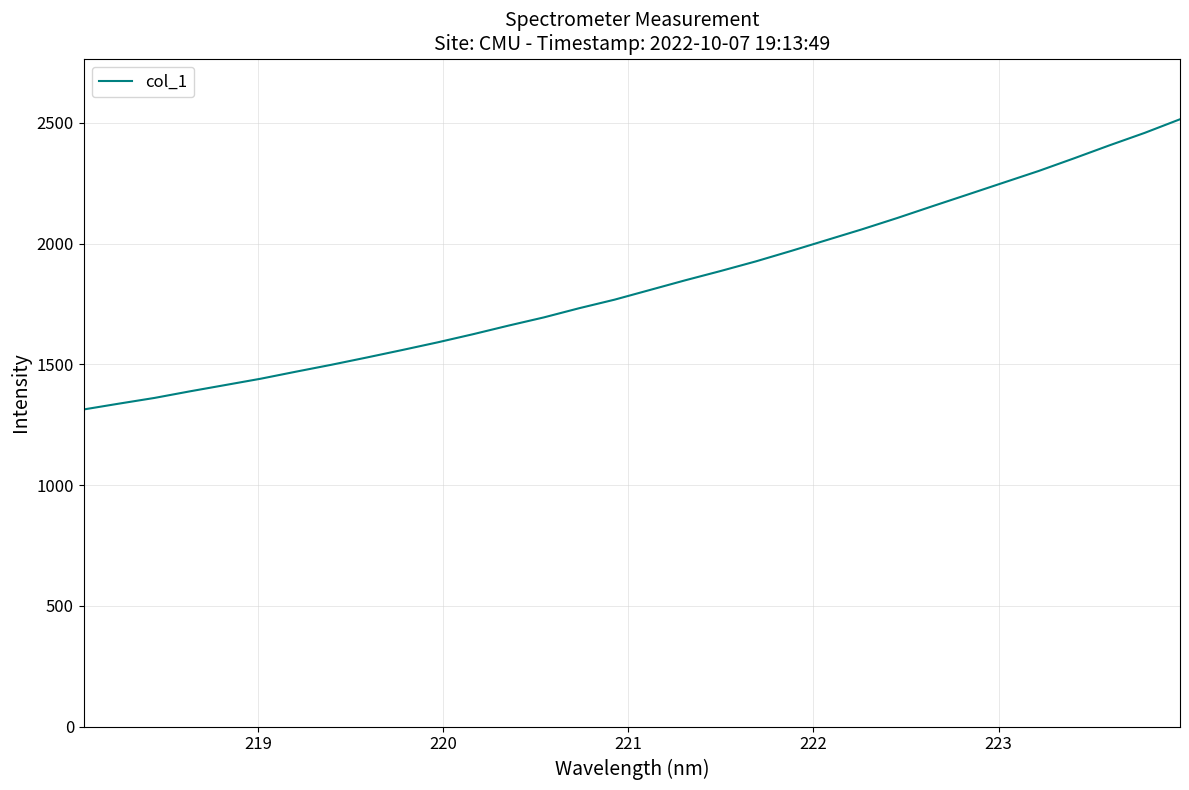

What is the difference between the maximum and minimum values?

1201.6